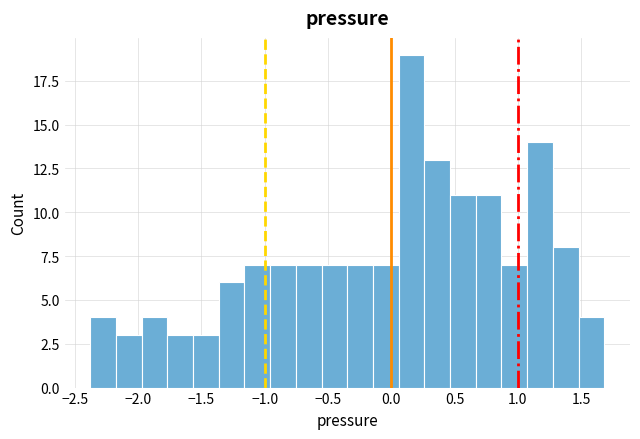

Which range on the x-axis has the tallest bar?

0.05 to 0.25